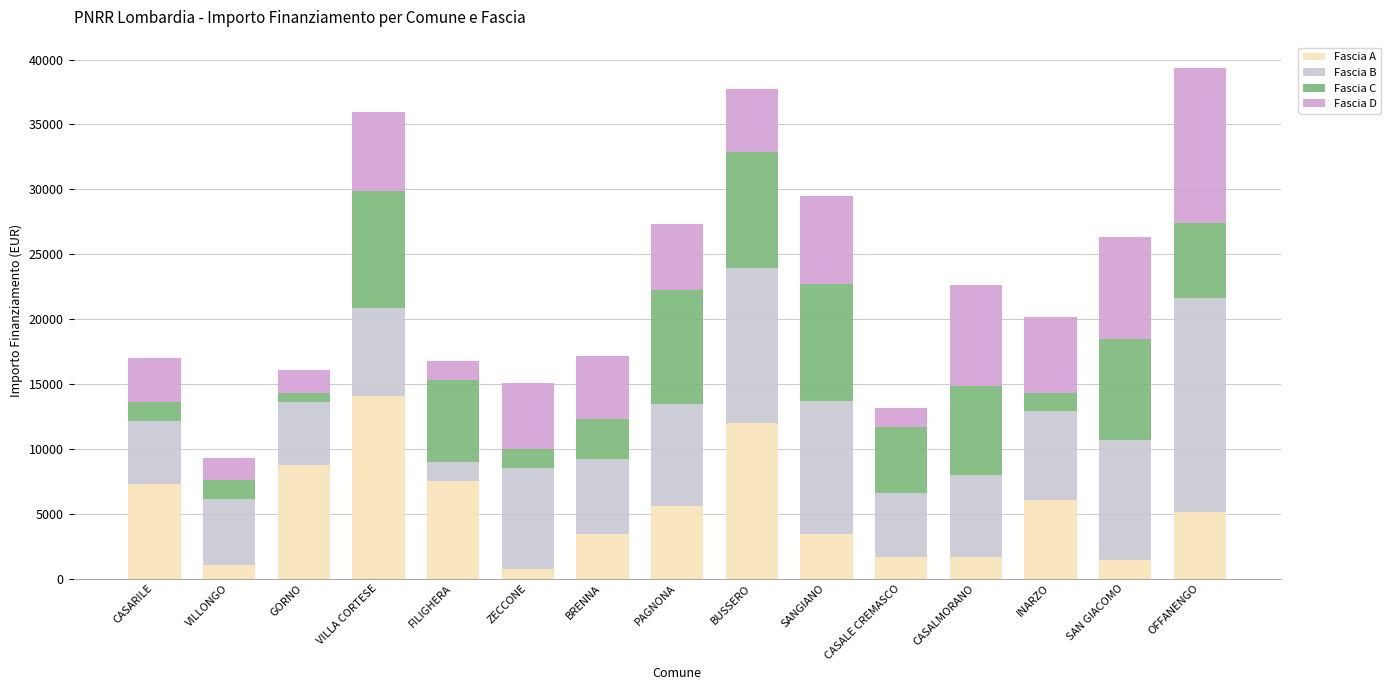

What is the total value across all series at CASALE CREMASCO?

13122